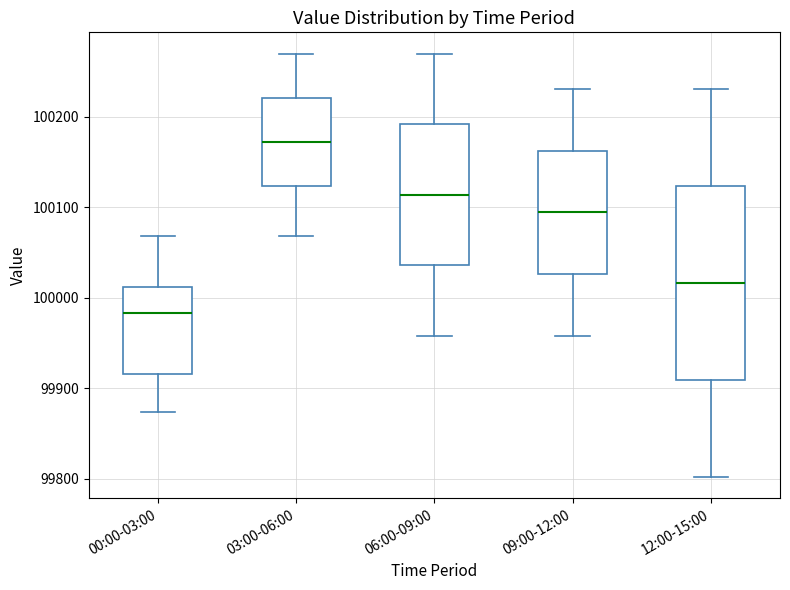

Which box's median line is the highest?

03:00-06:00